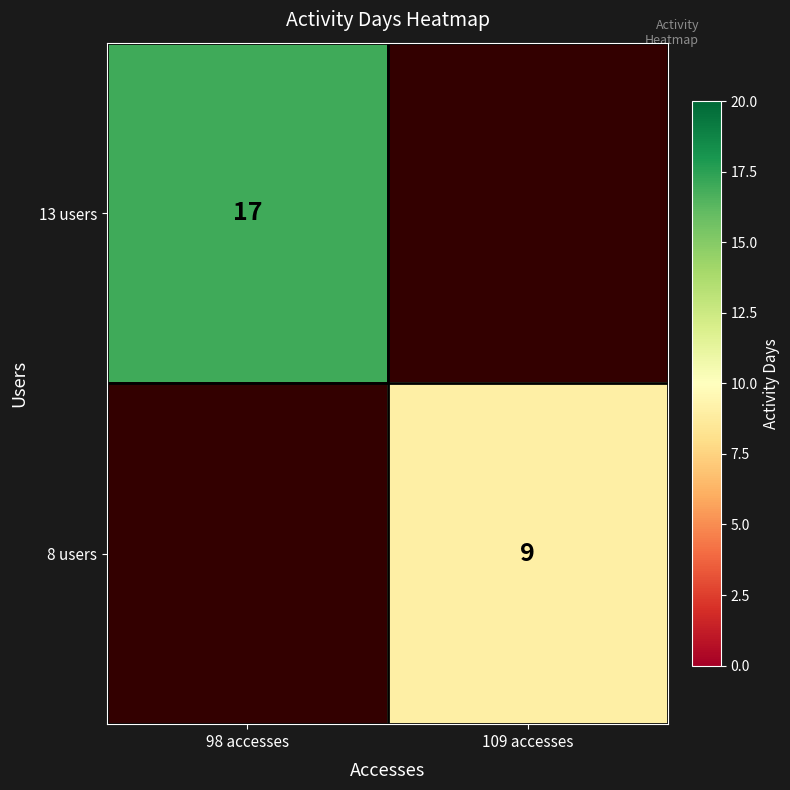

At how many categories does at least one series exceed 9?

1